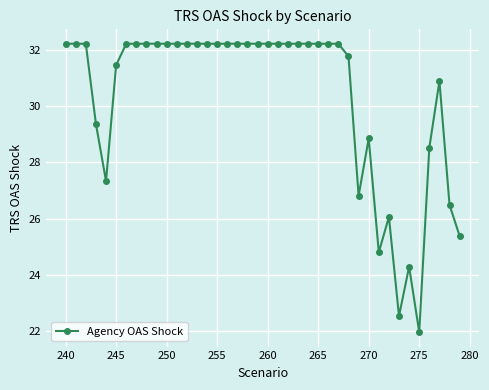

What is the difference between the second highest and minimum values?

10.3